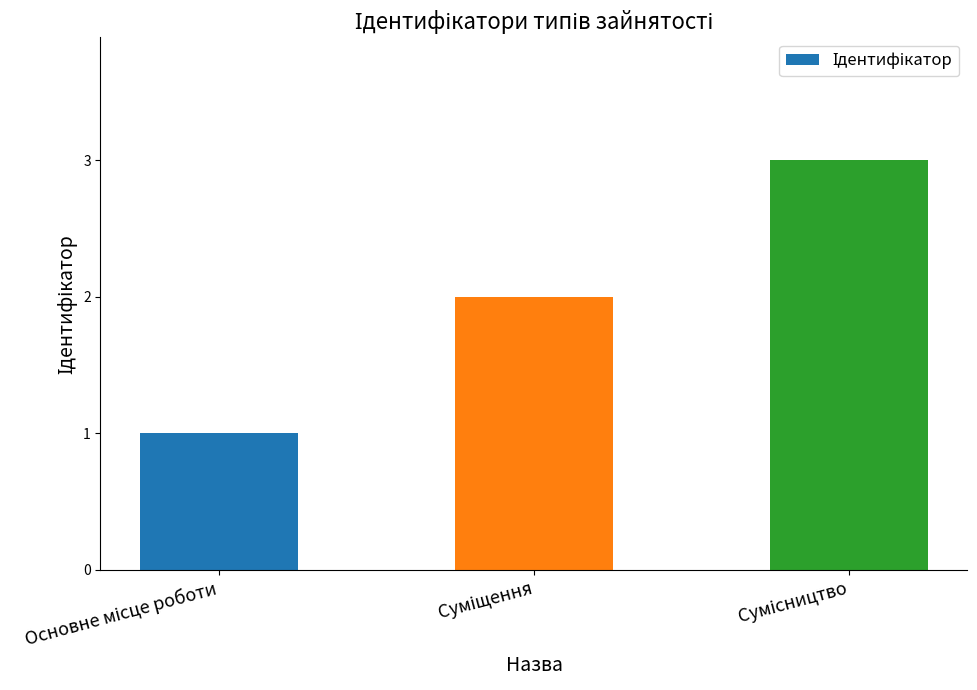

What is the sum of all values?

6